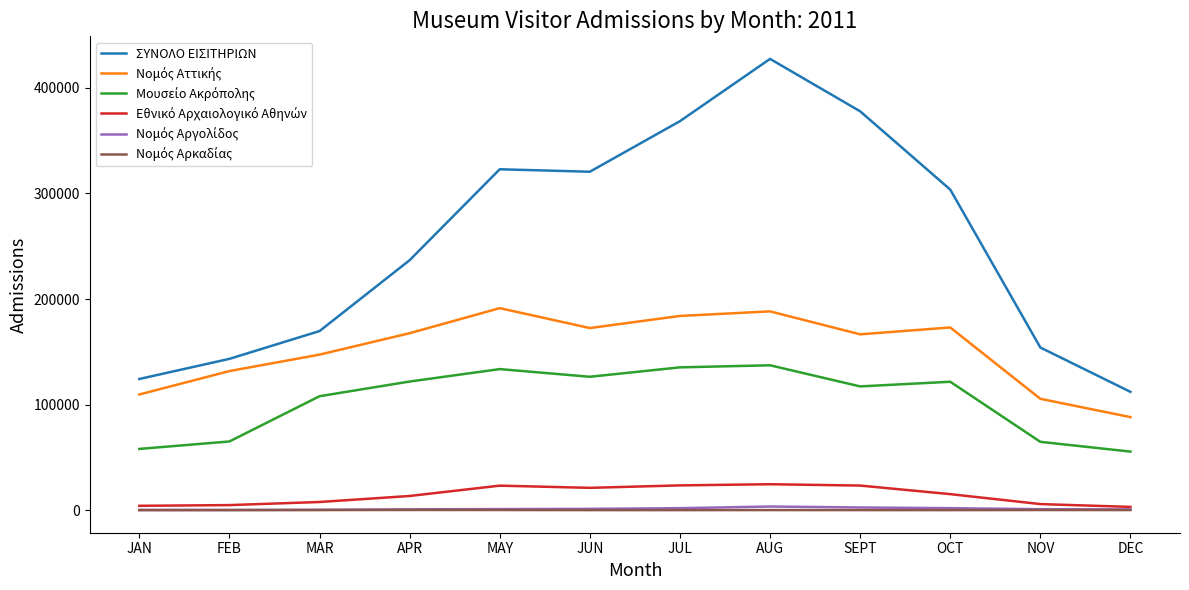

Which series has the largest range (max minus min)?

ΣΥΝΟΛΟ ΕΙΣΙΤΗΡΙΩΝ